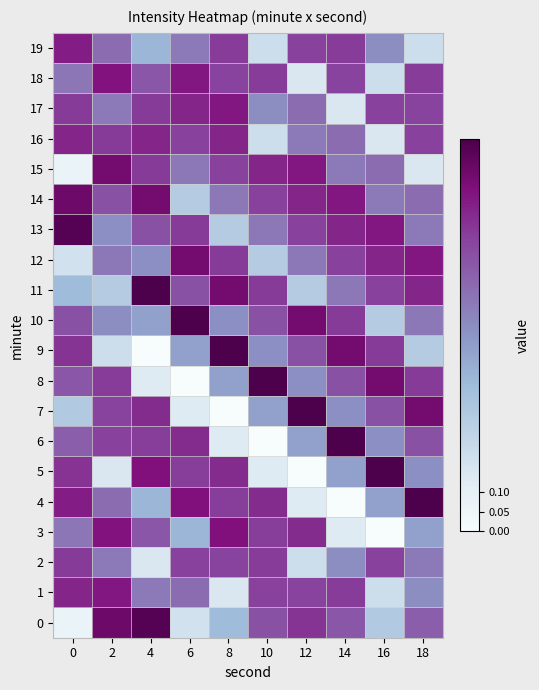

Reading left to right, transcribe all the data shown in this chart.

0: 0=0.1	2=0.9	4=1.0	6=0.2	8=0.4	10=0.7	12=0.8	14=0.7	16=0.3	18=0.7
1: 0=0.8	2=0.9	4=0.6	6=0.6	8=0.1	10=0.7	12=0.7	14=0.8	16=0.2	18=0.5
2: 0=0.8	2=0.6	4=0.1	6=0.7	8=0.7	10=0.8	12=0.2	14=0.5	16=0.7	18=0.6
3: 0=0.6	2=0.9	4=0.7	6=0.4	8=0.9	10=0.8	12=0.8	14=0.1	16=0.0	18=0.5
4: 0=0.8	2=0.6	4=0.4	6=0.9	8=0.8	10=0.8	12=0.1	14=0.0	16=0.5	18=1.0
5: 0=0.8	2=0.1	4=0.9	6=0.8	8=0.8	10=0.1	12=0.0	14=0.5	16=1.0	18=0.5
6: 0=0.7	2=0.7	4=0.8	6=0.8	8=0.1	10=0.0	12=0.5	14=1.0	16=0.5	18=0.7
7: 0=0.3	2=0.7	4=0.8	6=0.1	8=0.0	10=0.5	12=1.0	14=0.5	16=0.7	18=0.9
8: 0=0.7	2=0.8	4=0.1	6=0.0	8=0.5	10=1.0	12=0.5	14=0.7	16=0.9	18=0.8
9: 0=0.8	2=0.2	4=0.0	6=0.5	8=1.0	10=0.5	12=0.7	14=0.9	16=0.8	18=0.3
10: 0=0.7	2=0.5	4=0.5	6=1.0	8=0.5	10=0.7	12=0.9	14=0.8	16=0.3	18=0.6
11: 0=0.4	2=0.3	4=1.0	6=0.7	8=0.9	10=0.8	12=0.3	14=0.6	16=0.7	18=0.8
12: 0=0.2	2=0.6	4=0.5	6=0.9	8=0.8	10=0.3	12=0.6	14=0.7	16=0.8	18=0.9
13: 0=1.0	2=0.5	4=0.7	6=0.8	8=0.3	10=0.6	12=0.7	14=0.8	16=0.9	18=0.6
14: 0=0.9	2=0.7	4=0.9	6=0.3	8=0.6	10=0.7	12=0.8	14=0.9	16=0.6	18=0.6
15: 0=0.1	2=0.9	4=0.8	6=0.6	8=0.7	10=0.8	12=0.9	14=0.6	16=0.6	18=0.1
16: 0=0.8	2=0.8	4=0.8	6=0.7	8=0.8	10=0.2	12=0.6	14=0.6	16=0.1	18=0.7
17: 0=0.8	2=0.6	4=0.8	6=0.8	8=0.9	10=0.5	12=0.6	14=0.1	16=0.7	18=0.7
18: 0=0.6	2=0.9	4=0.7	6=0.9	8=0.7	10=0.8	12=0.1	14=0.7	16=0.2	18=0.8
19: 0=0.8	2=0.6	4=0.4	6=0.6	8=0.8	10=0.2	12=0.7	14=0.8	16=0.5	18=0.2